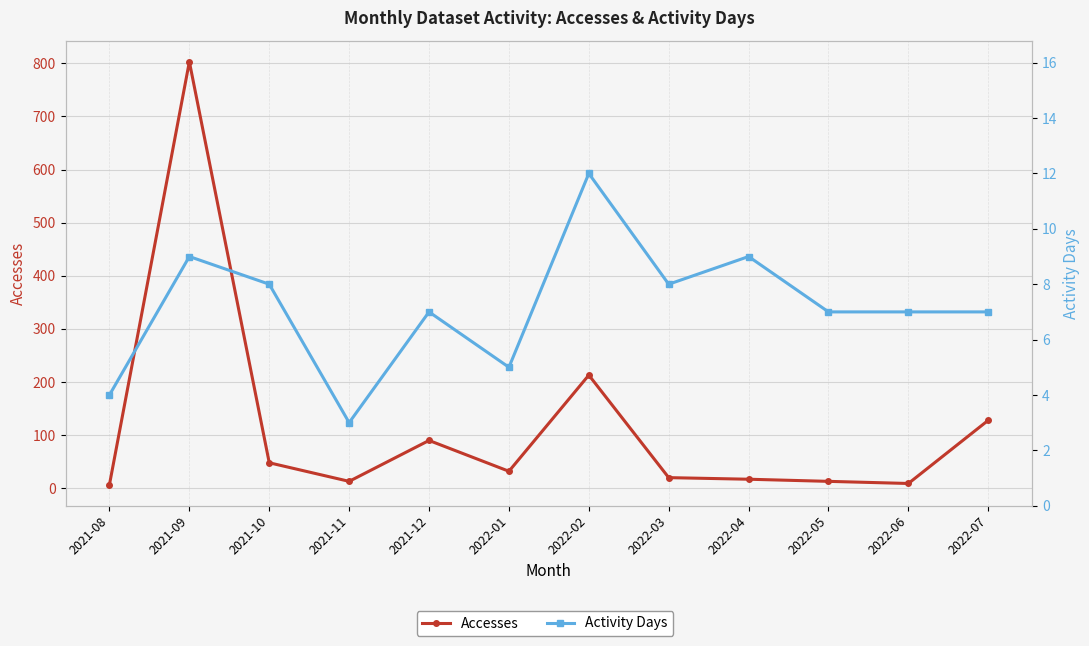

True or false: Activity Days has a value of 4 at 2021-08.

True